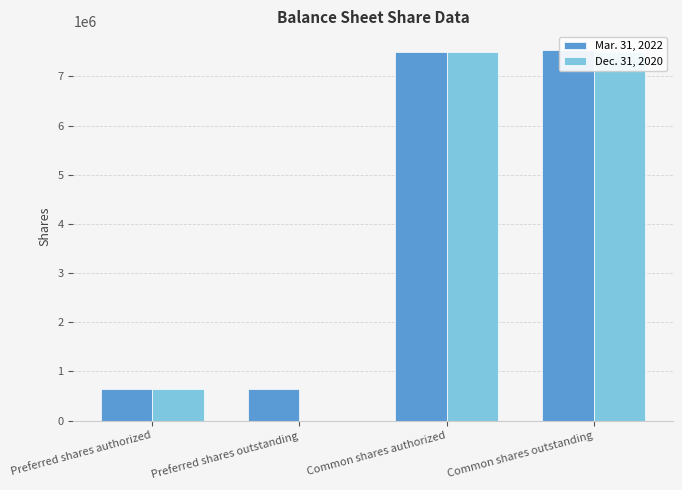

True or false: Mar. 31, 2022 has a value of 4041305 at Common shares authorized.

False